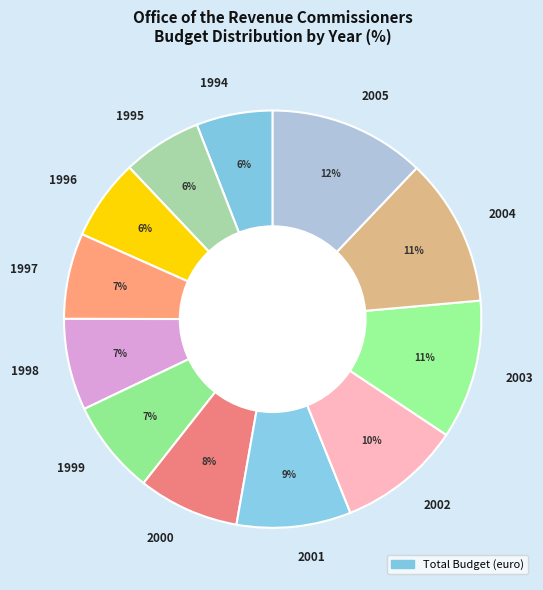

The 2000 slice represents 13% of the pie. True or false?

False